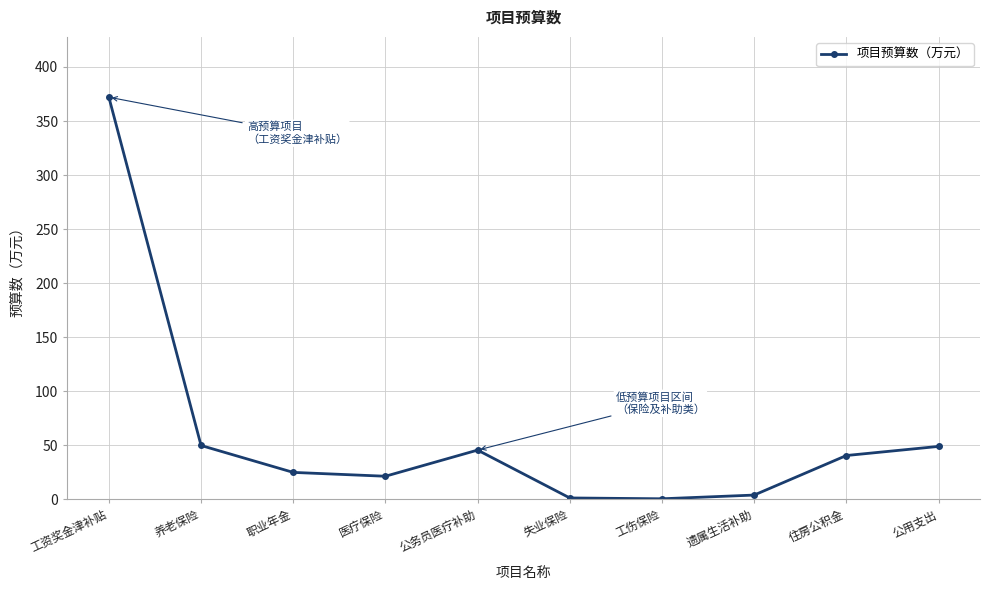

Approximately how many times larger is the value at 公务员医疗补助 compared to 公用支出?

0.9